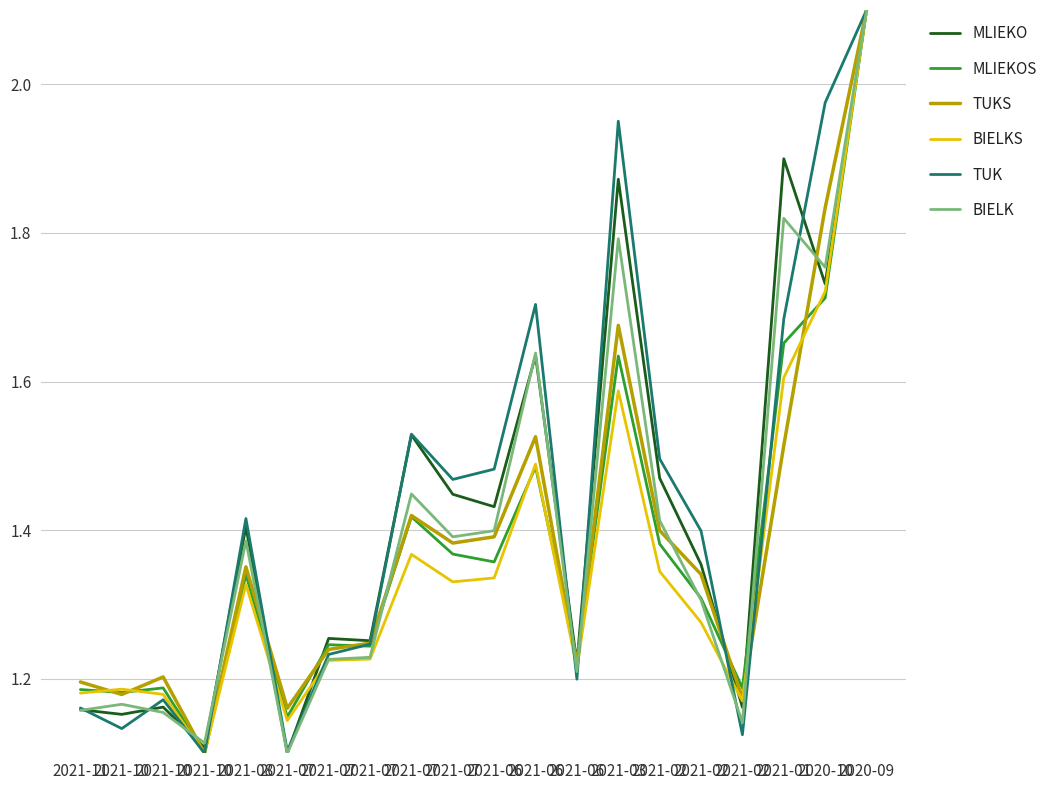

The value of MLIEKO at 2020-09 is 2.1. True or false?

True